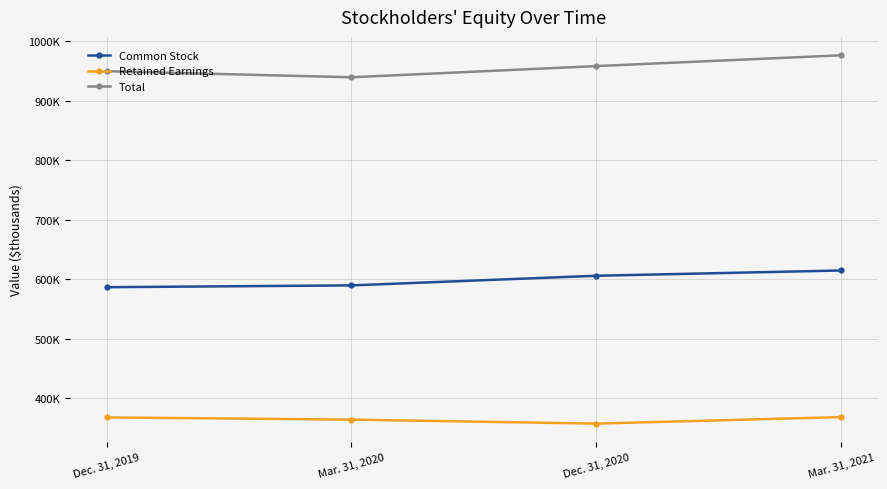

What are all the series names shown in the legend?

Common Stock, Retained Earnings, Total